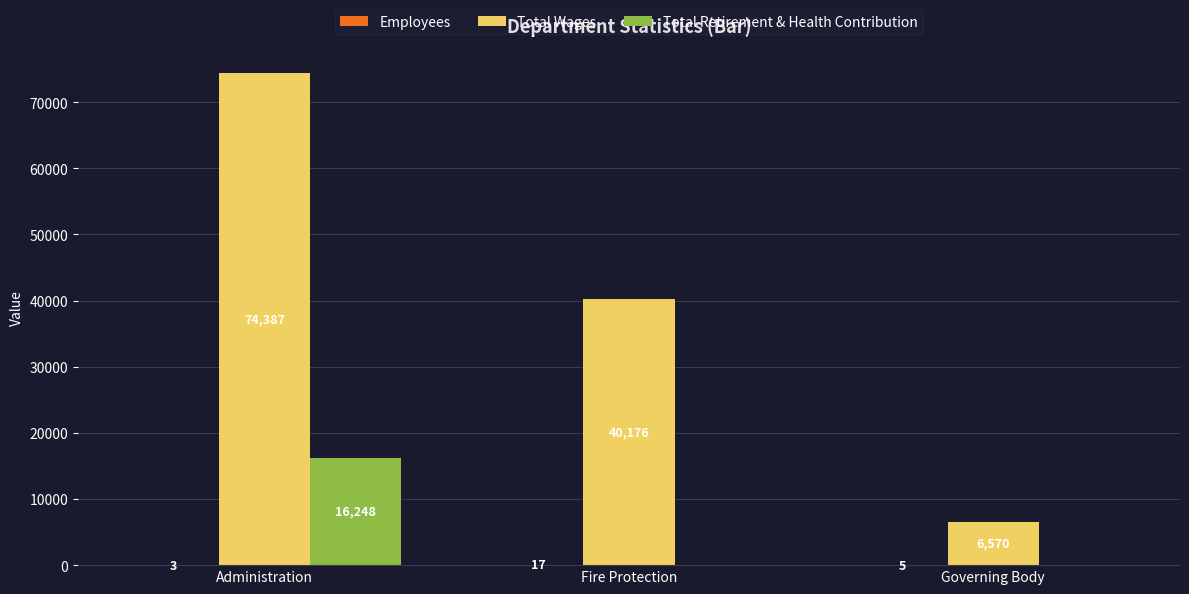

The Total Wages series shows 105503 at Administration. True or false?

False